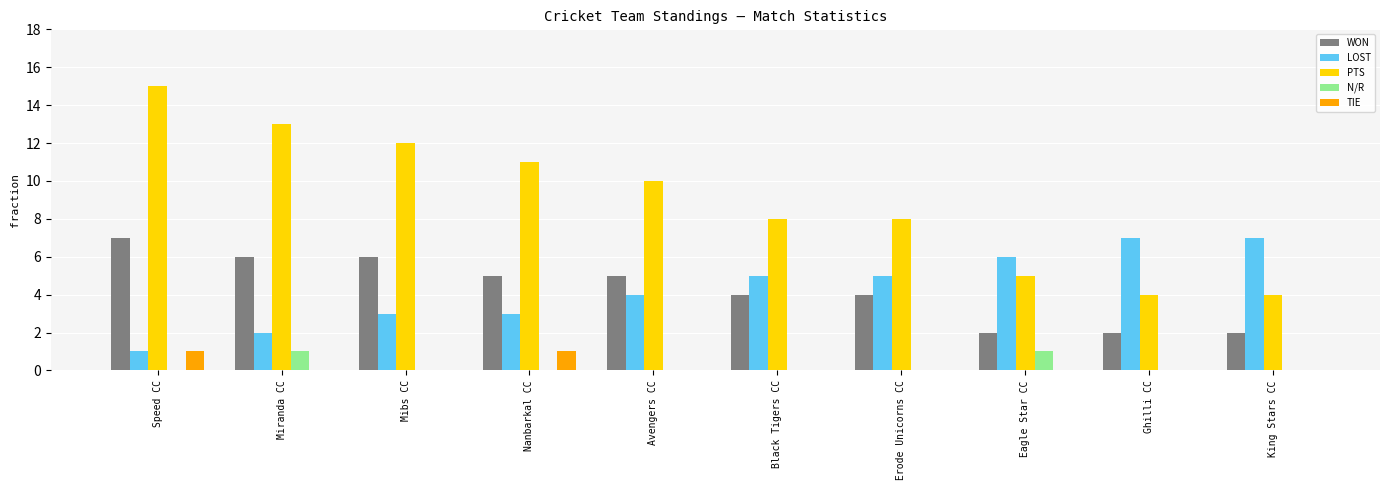

How many series are shown in this chart?

5